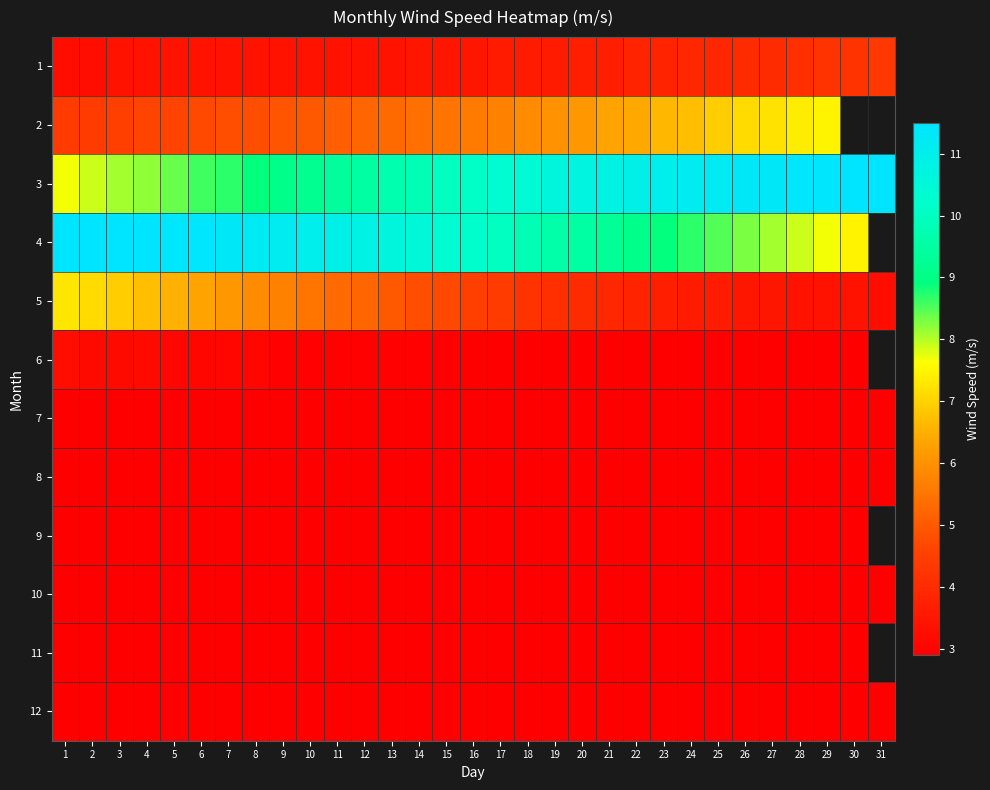

What is the sum of all 3 values?

308.7